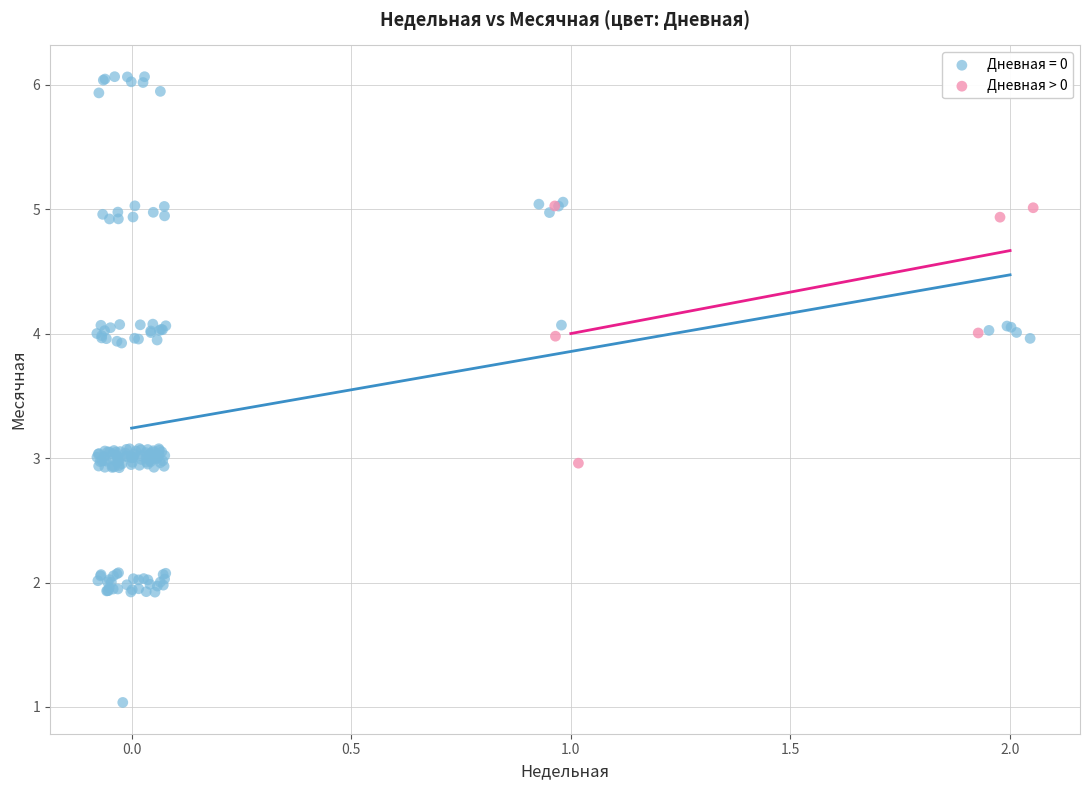

Which series contains the highest Y value?

Дневная = 0